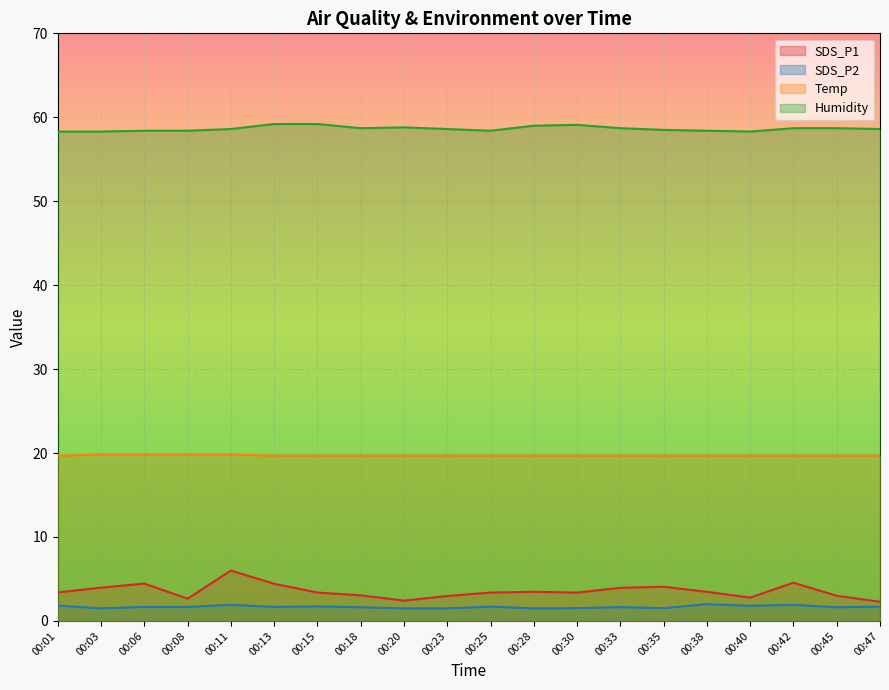

True or false: SDS_P2 has more than 0 points higher than both neighbors.

True